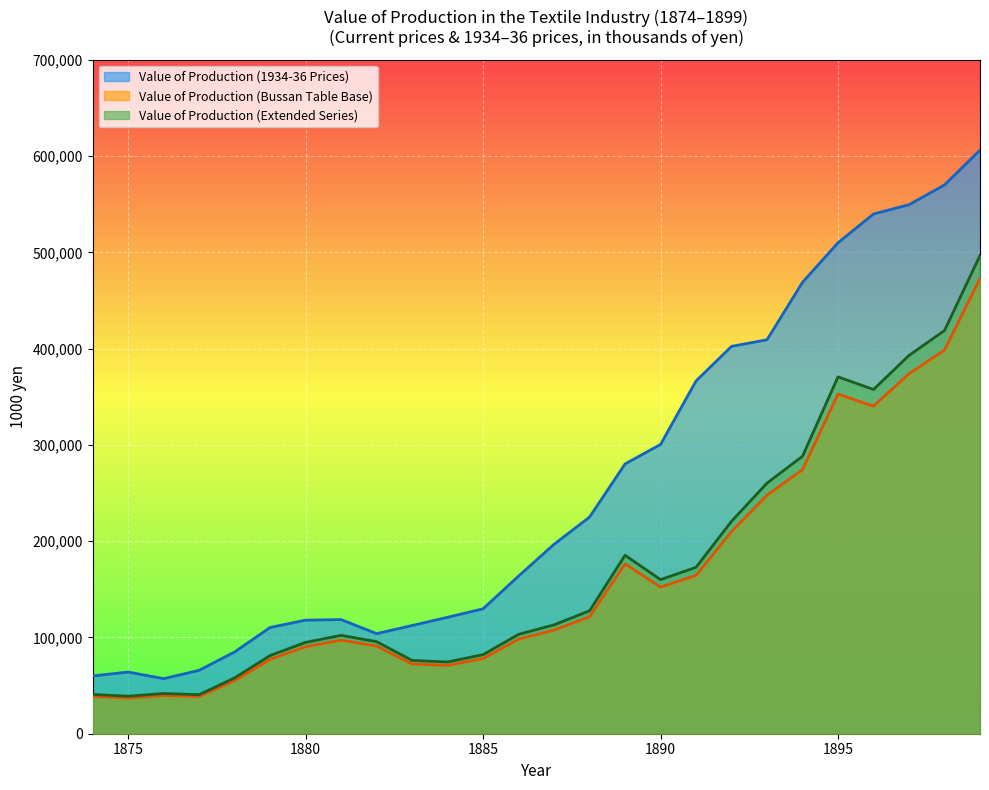

True or false: Value of Production (Bussan Table Base) and Value of Production (1934-36 Prices) intersect in this chart.

False